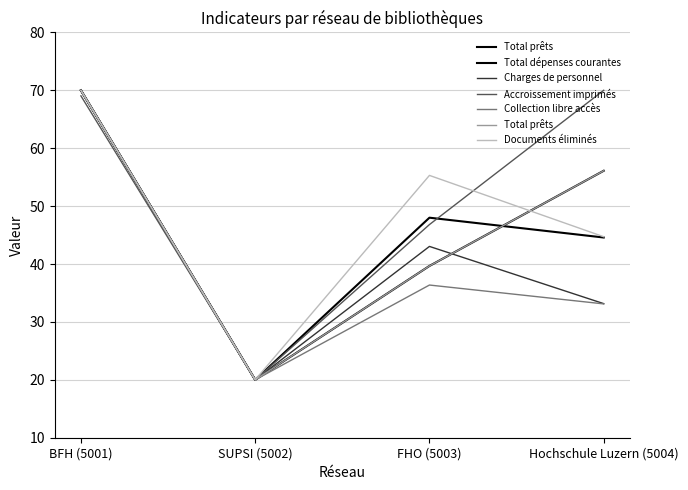

What is the approximate value of Total prêts at BFH (5001)?

70.0